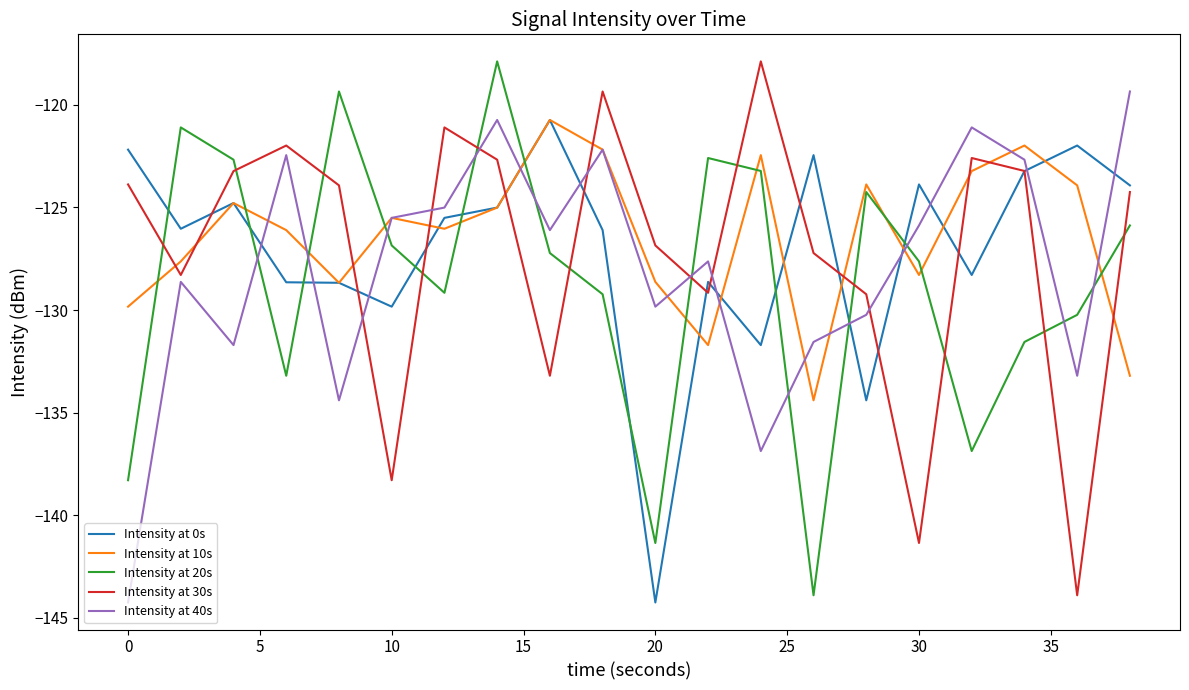

True or false: Intensity at 0s and Intensity at 40s intersect in this chart.

True